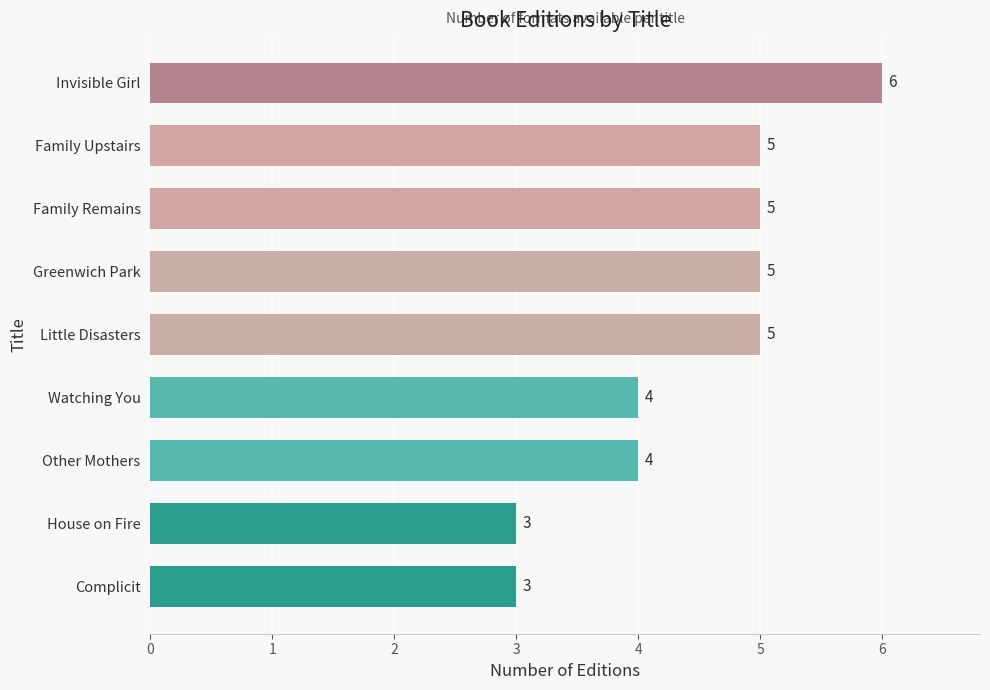

What is the sum of all values?

40